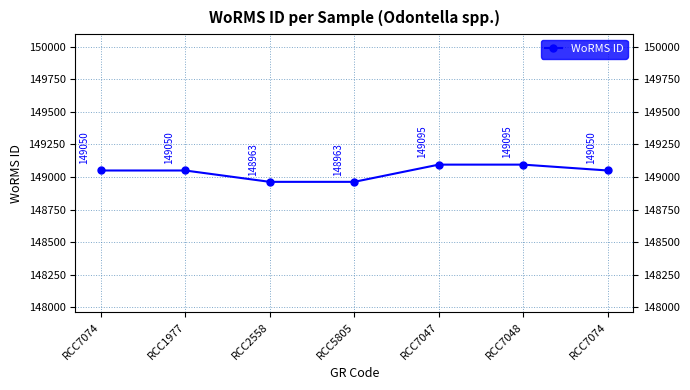

Which label corresponds to the largest value in the chart?

RCC7047